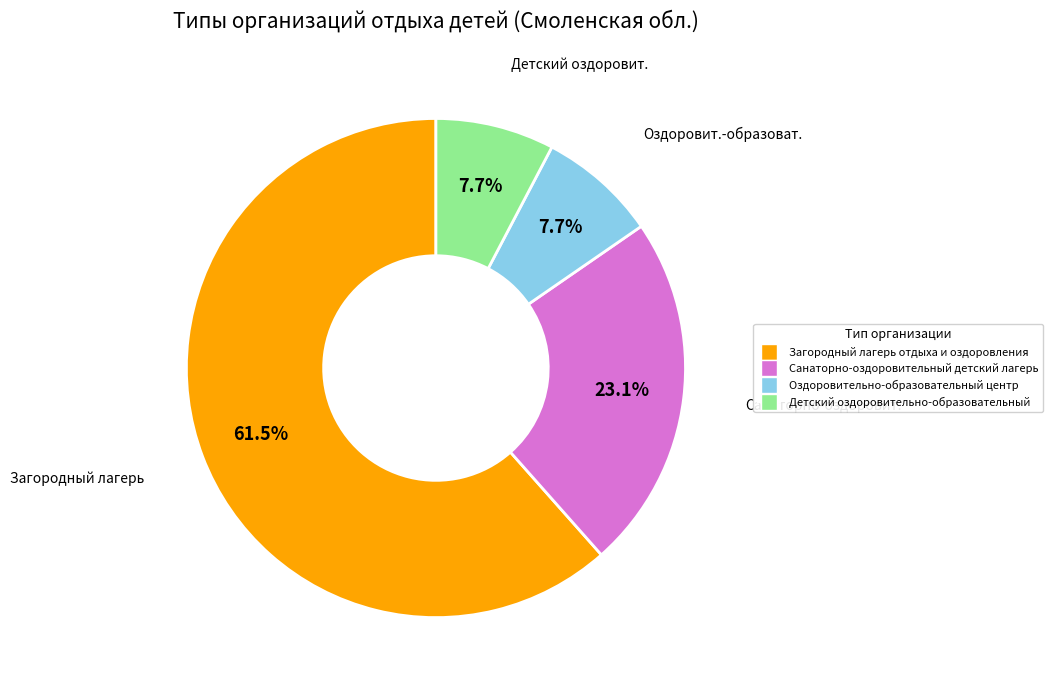

Does Загородный лагерь отдыха и оздоровления represent more than half of the total?

Yes